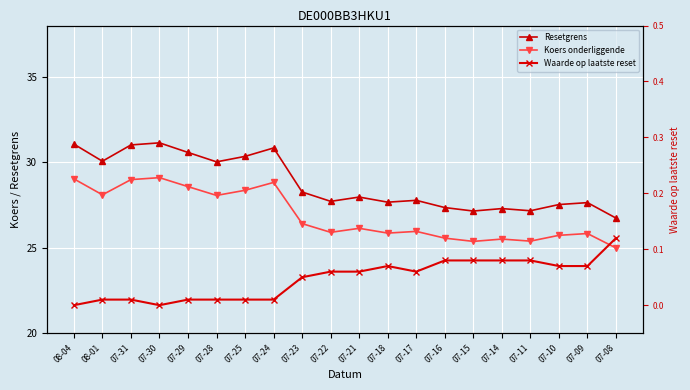

True or false: Koers onderliggende and Waarde op laatste reset cross at least once.

False